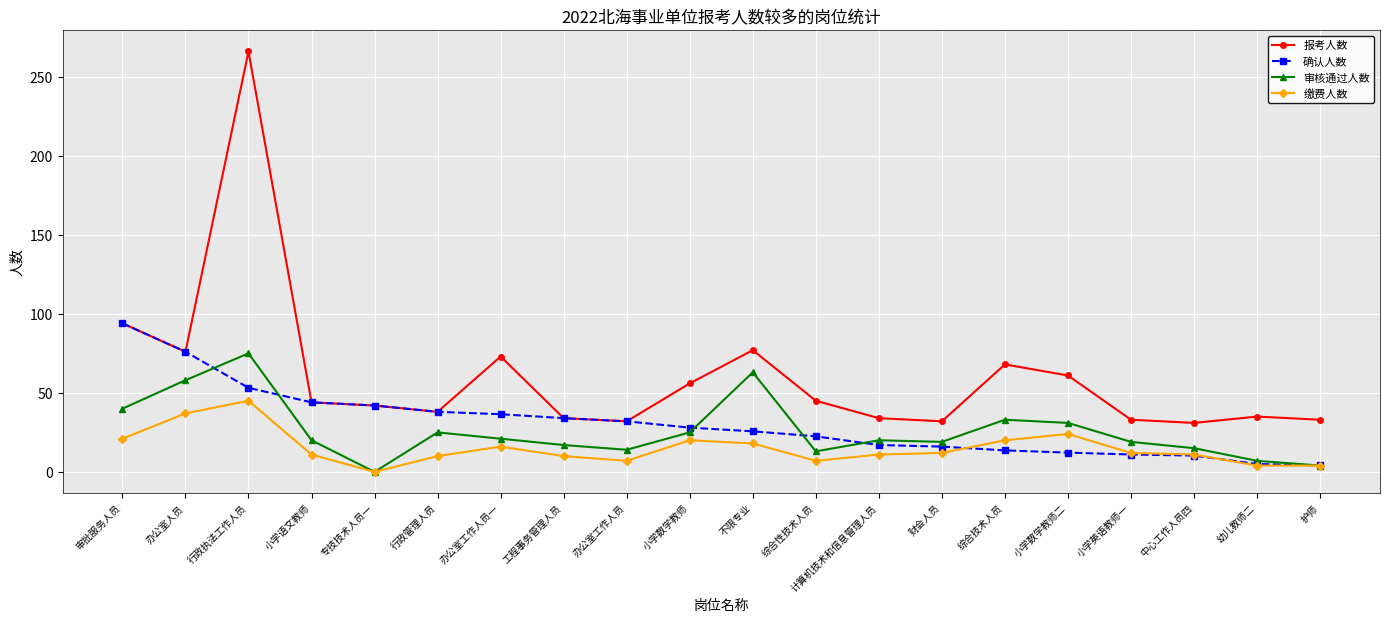

How many lines are shown in the chart?

4